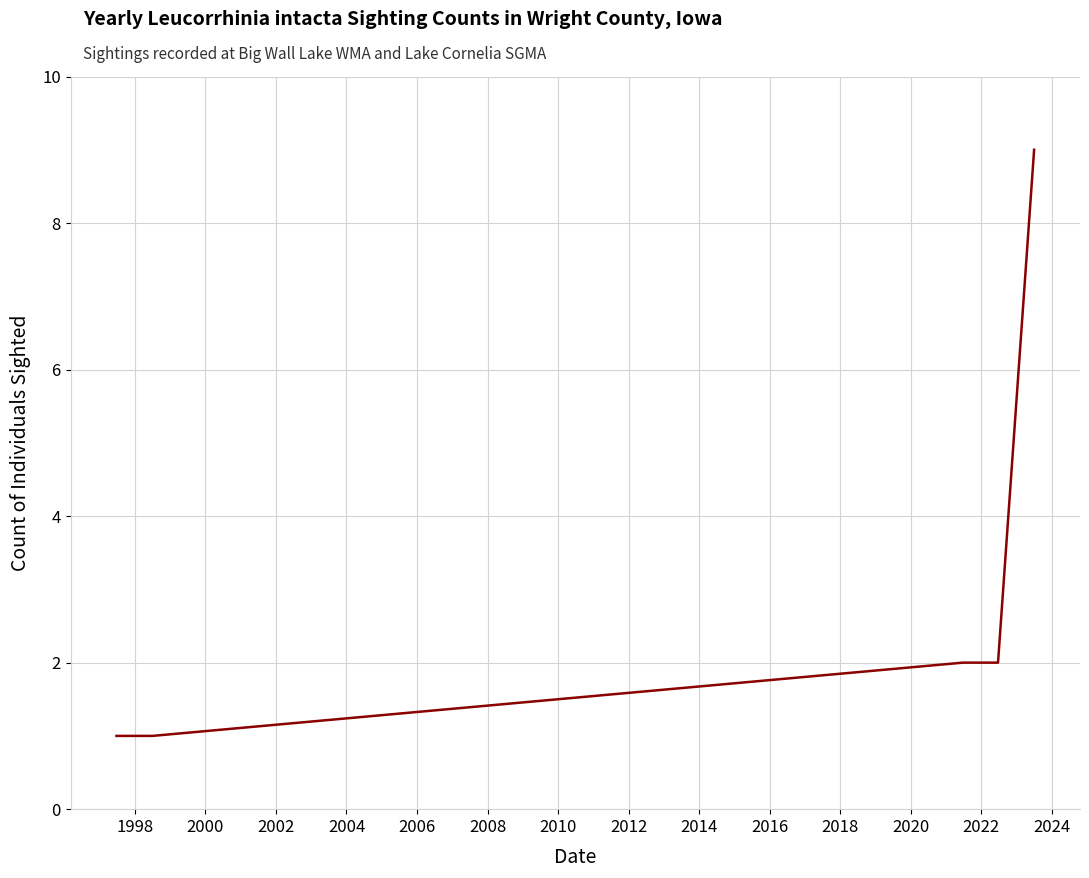

How many series are shown in this chart?

1